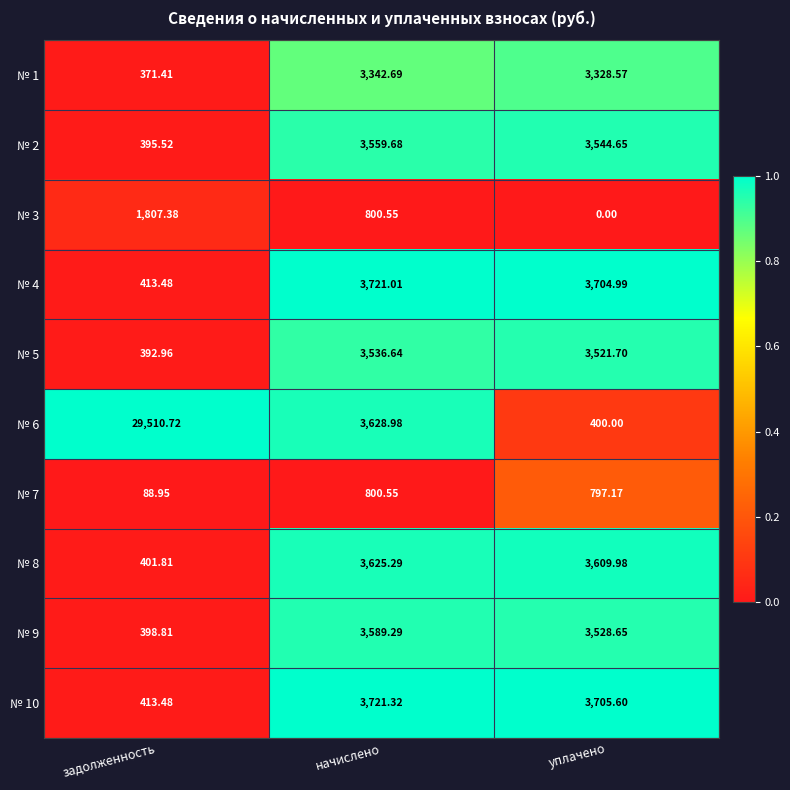

Rank the categories by № 10 value from lowest to highest.

задолженность, уплачено, начислено